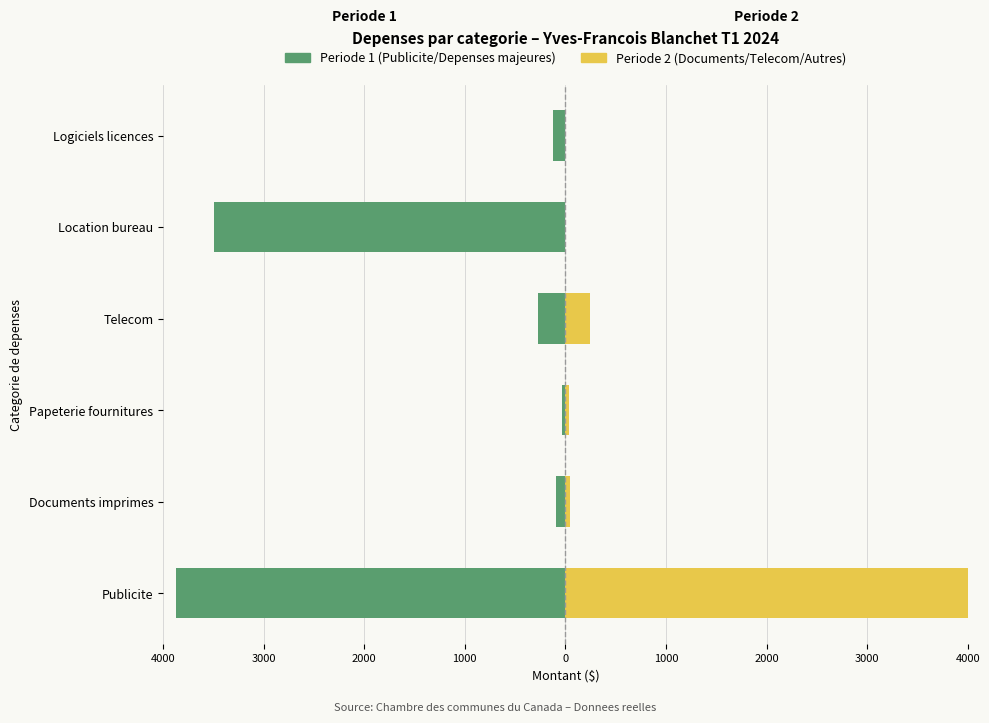

Is the value of Periode 2 (Documents/Telecom) at Papeterie fournitures greater than the value of Periode 1 (Publicite/Depenses principales) at Documents imprimes?

Yes